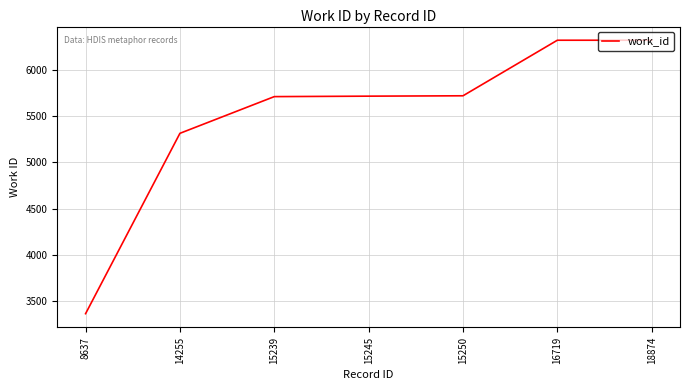

What is the difference between the maximum and minimum values?

2958